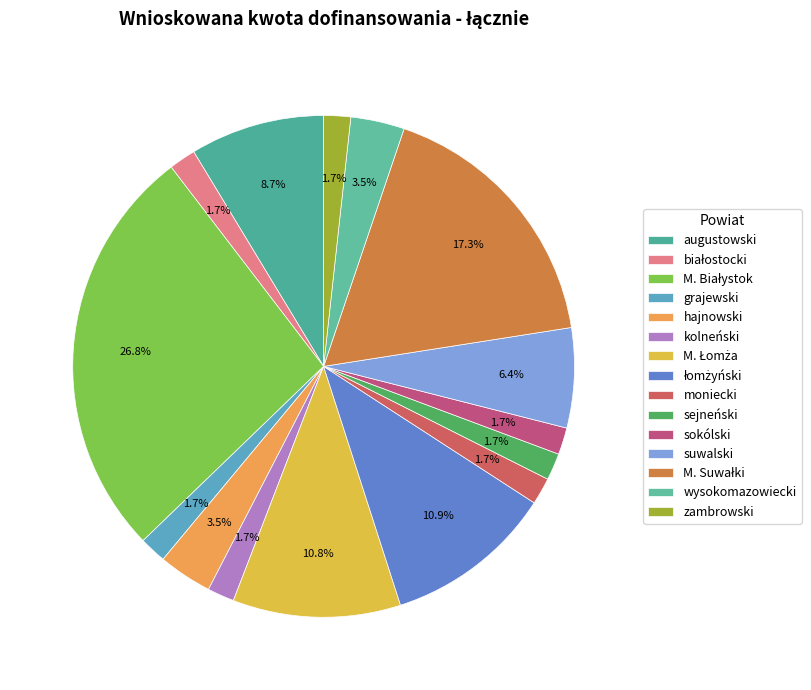

What is the change in value from białostocki to M. Suwałki?

+119700